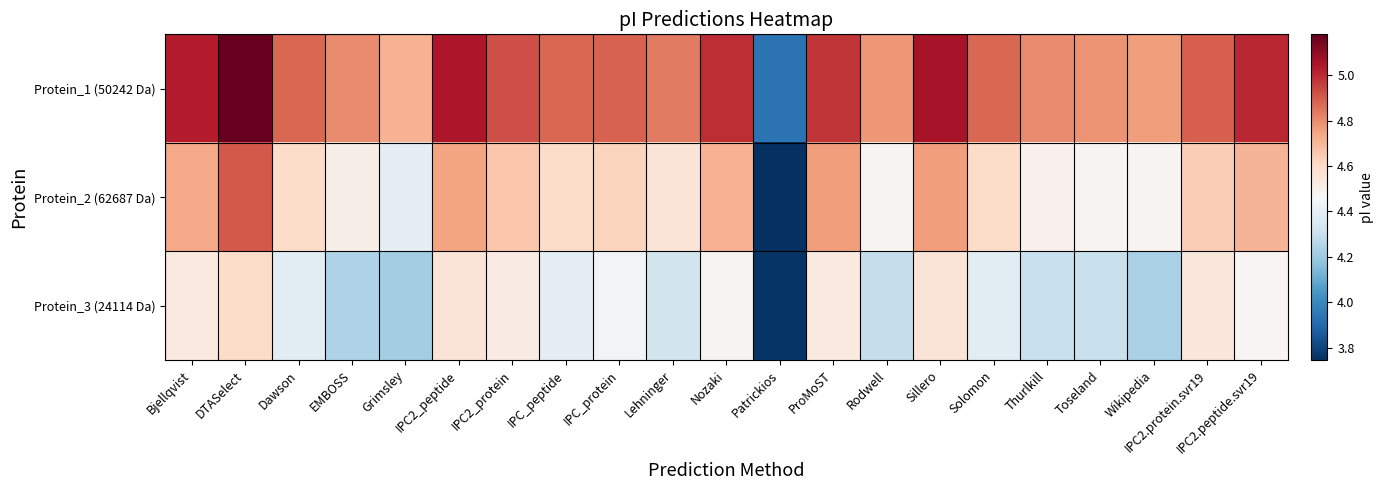

Rank the series at Nozaki from lowest to highest value.

Protein_3 (24114 Da), Protein_2 (62687 Da), Protein_1 (50242 Da)